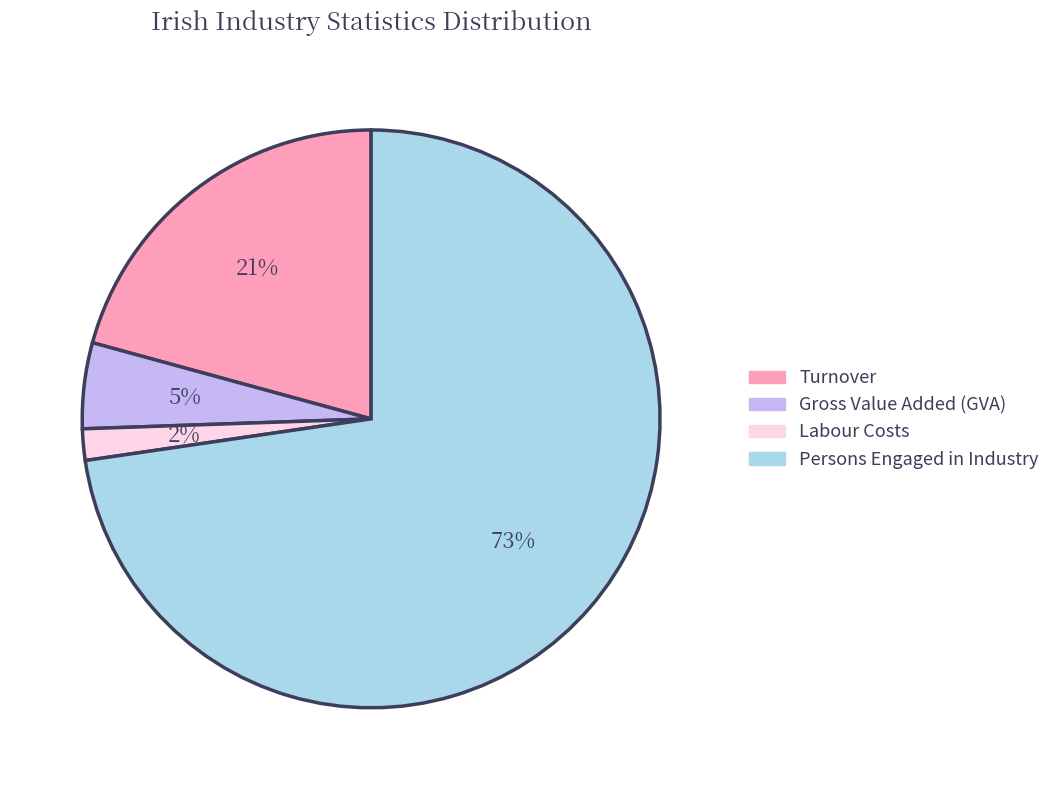

To the nearest percent, what is the average slice percentage?

25%